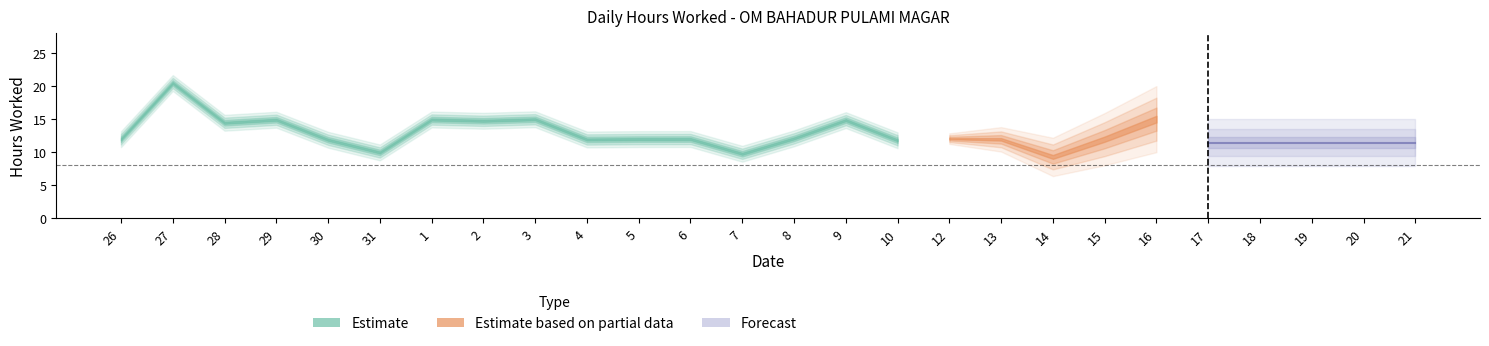

How many lines are shown in the chart?

1